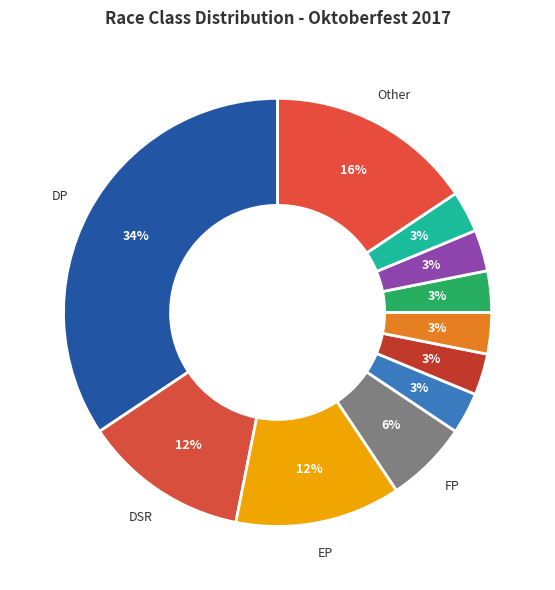

How many slices are in this pie chart?

11